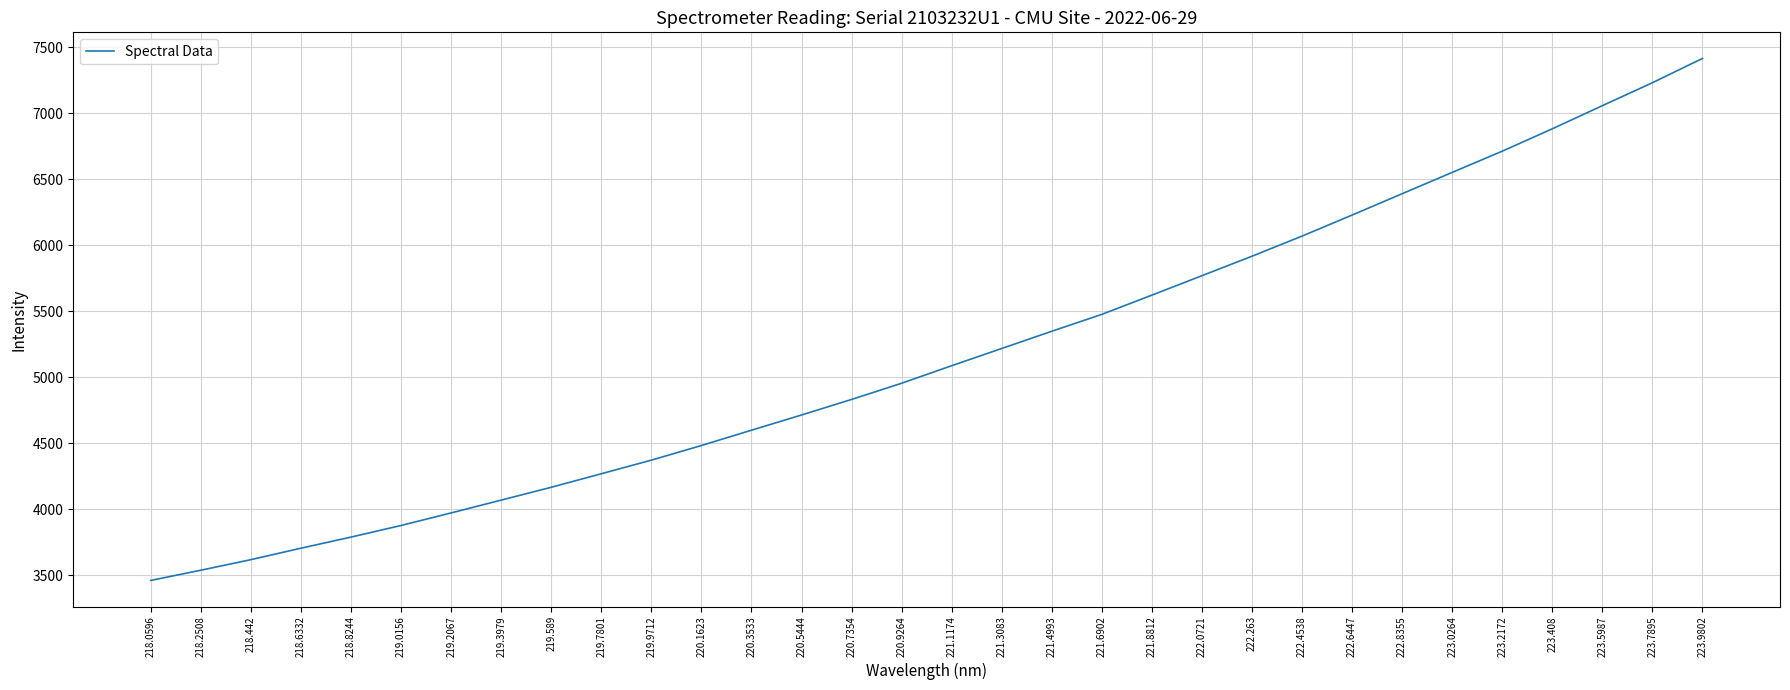

What is the difference between the values at 220.3533 and 222.6447?

1630.3